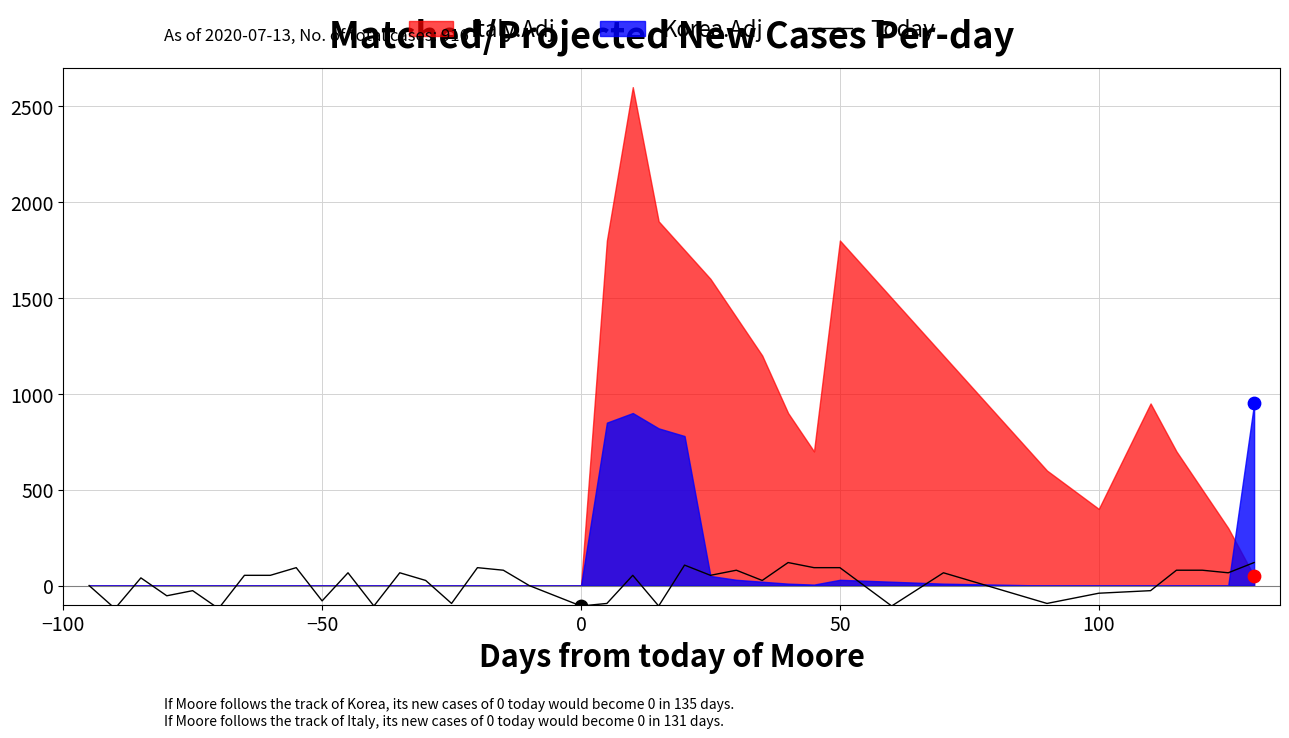

What is the minimum value for Today?

-120.0